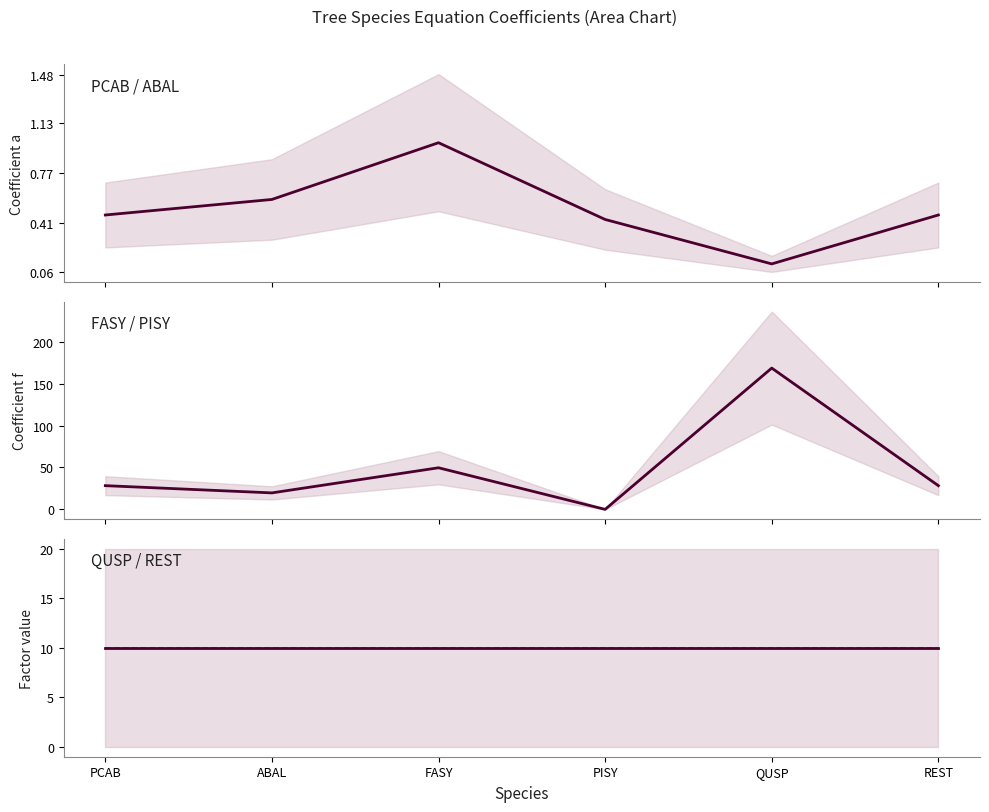

Count the number of categories in the chart.

6